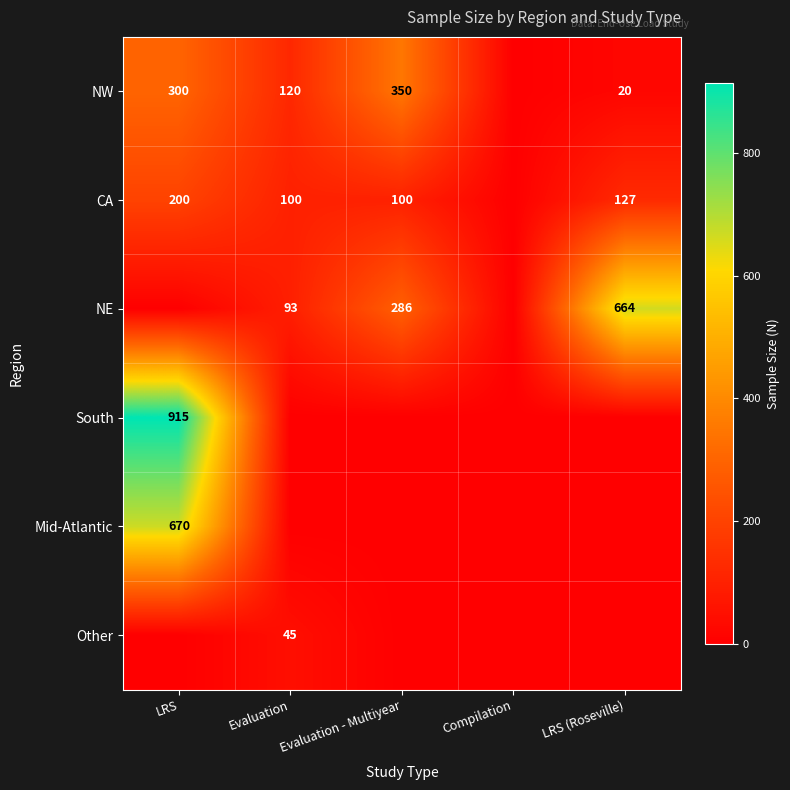

The value of NW at LRS is 510. True or false?

False